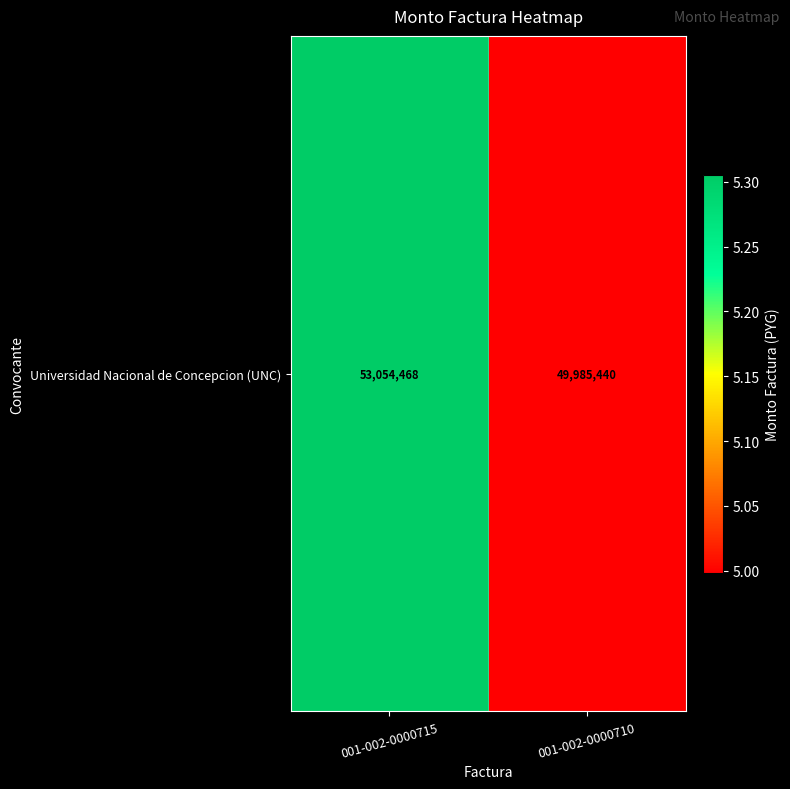

What is the sum of all values?

103039908